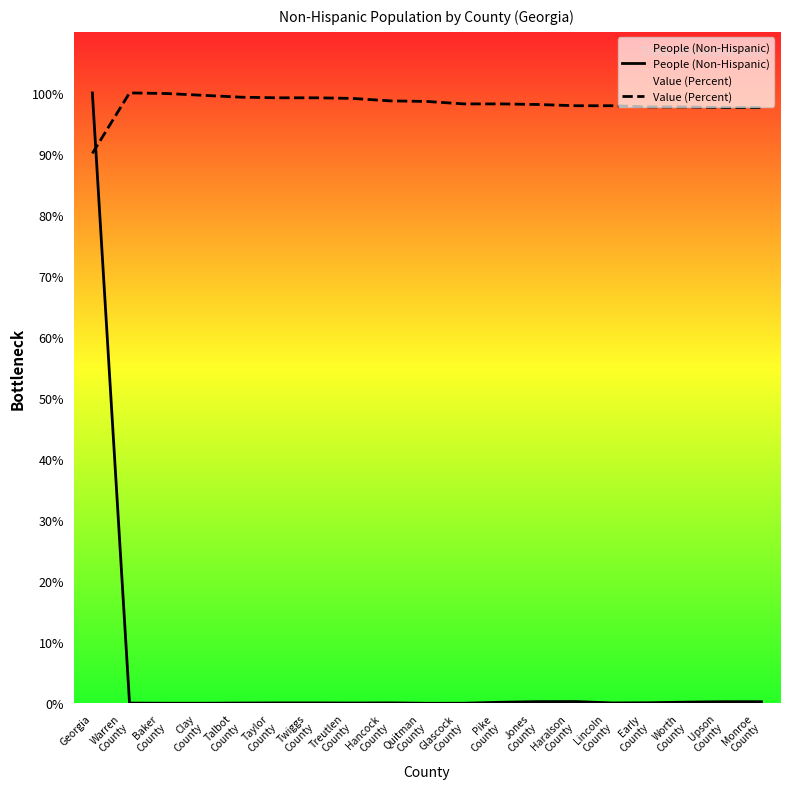

Which series has the largest range (max minus min)?

People (Non-Hispanic)